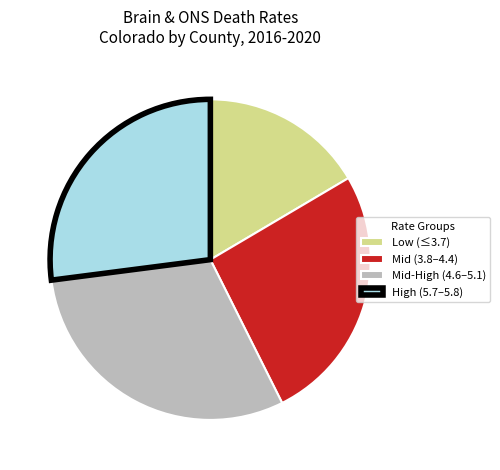

Is there a majority slice in this chart?

No